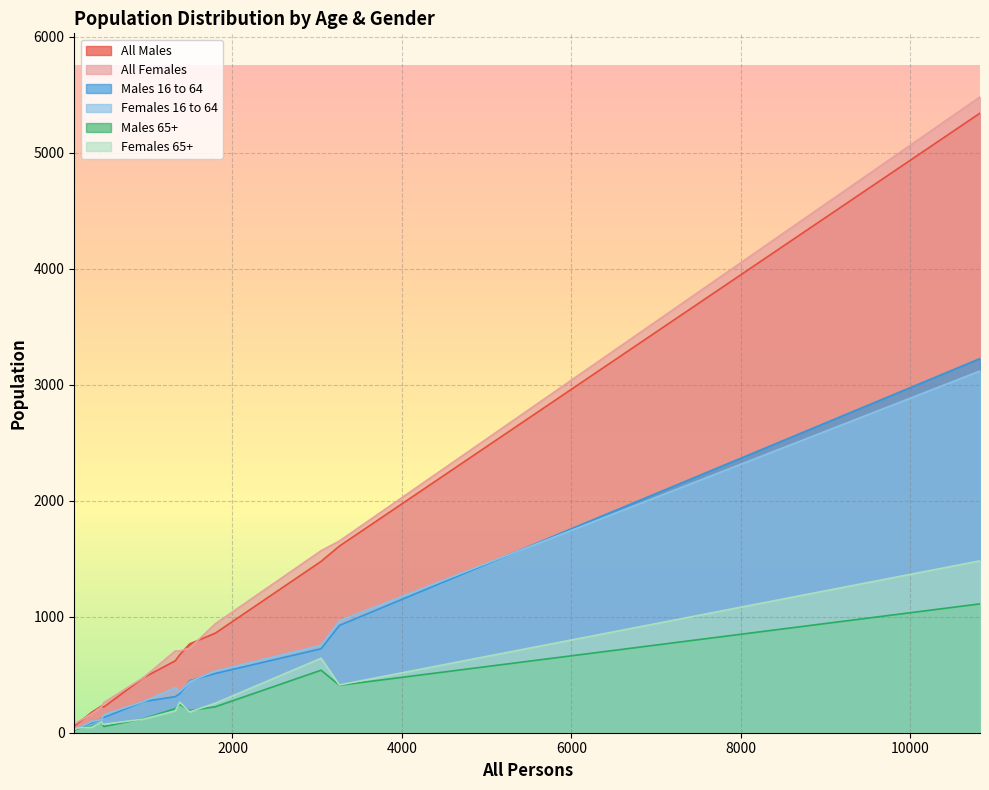

Which series ends up on top after the final intersection of Females 16 to 64 and Females 65+?

Females 16 to 64